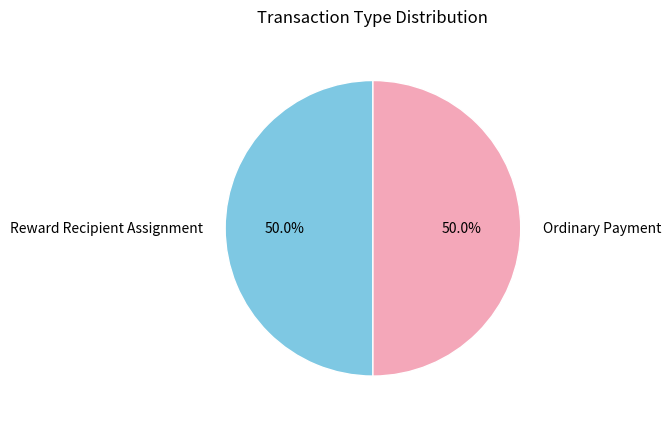

Combined, do Ordinary Payment and Reward Recipient Assignment account for over 50%?

Yes